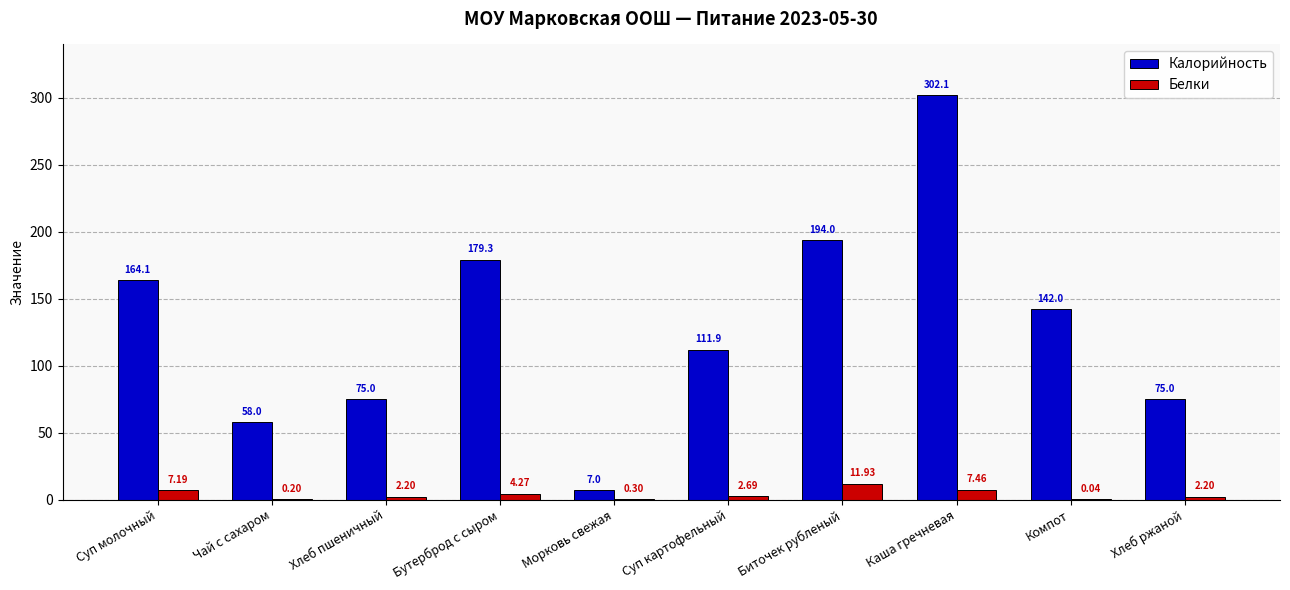

Between Хлеб пшеничный and Бутерброд с сыром, which series saw the biggest shift?

Калорийность